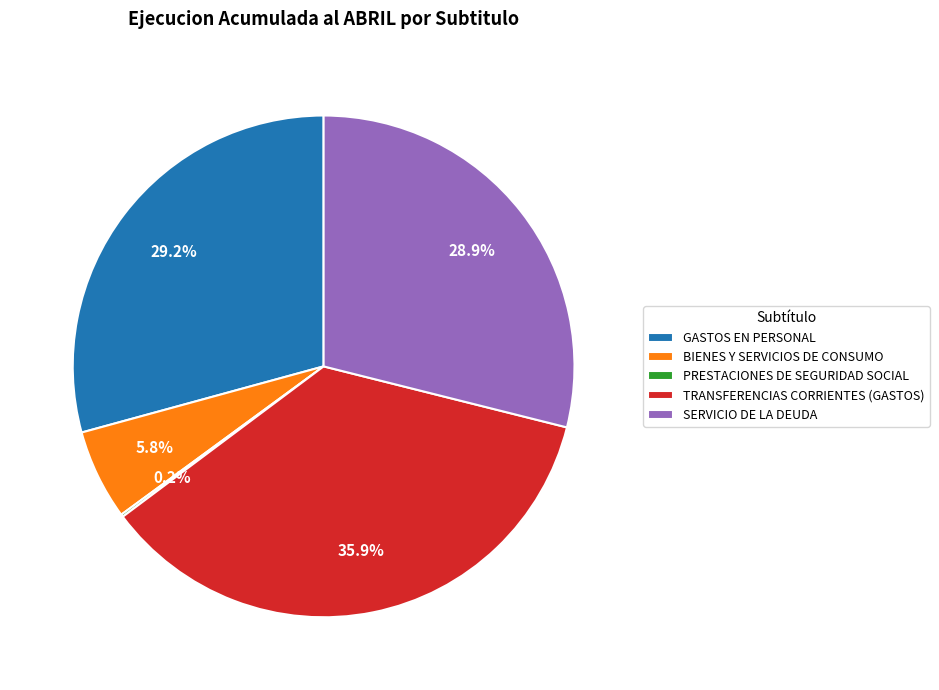

How much of the chart is everything except GASTOS EN PERSONAL?

70.8%